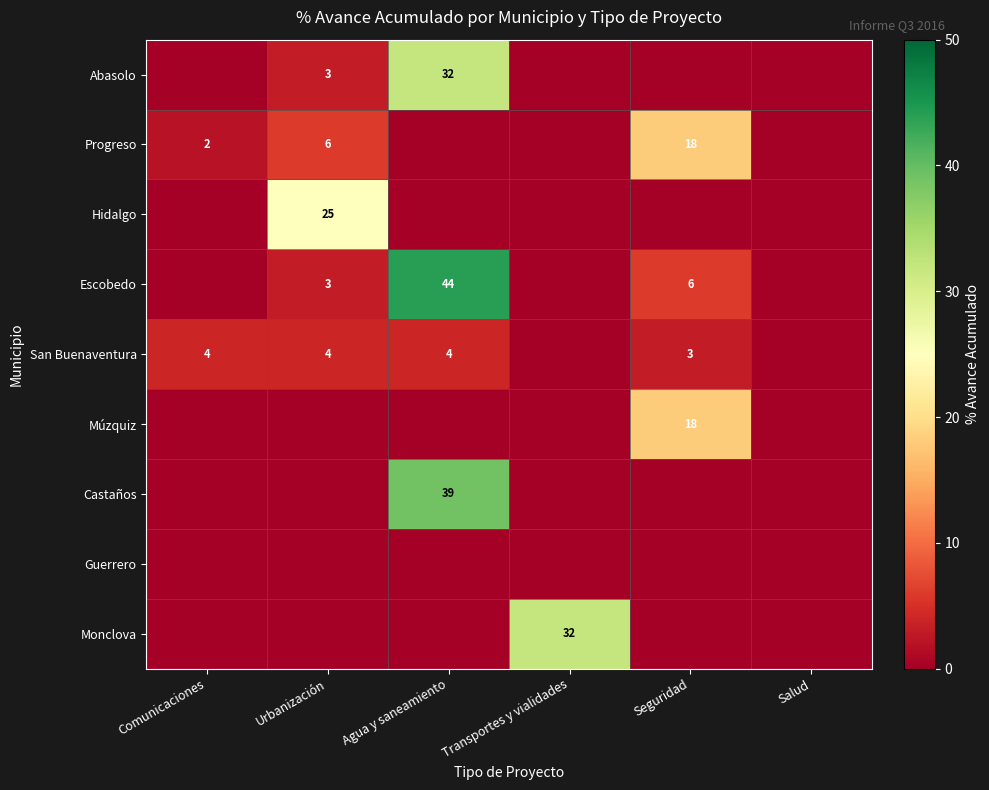

True or false: Abasolo has a value of 55 at Agua y saneamiento.

False